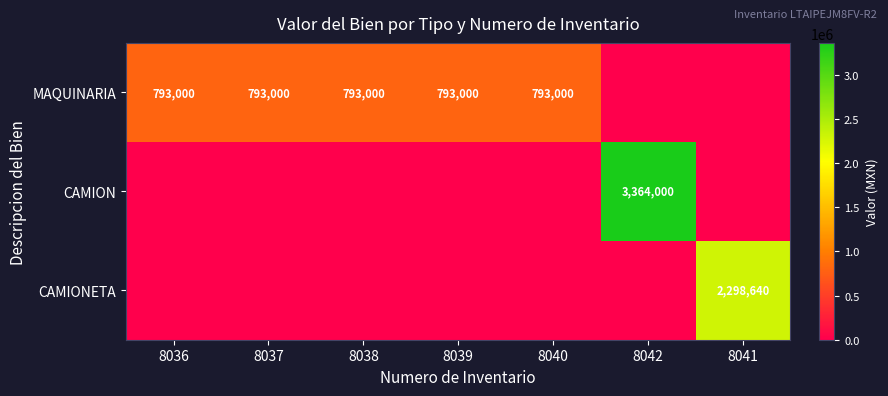

Between 8036 and 8038, which is larger?

8036